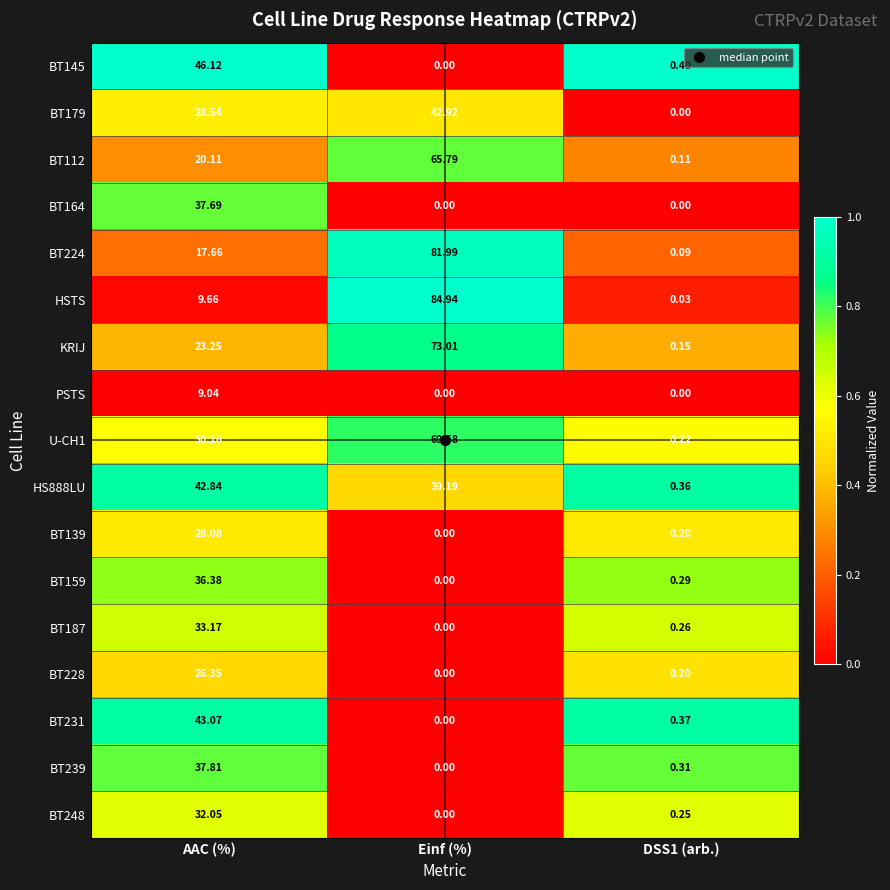

How many data points does each series have?

3